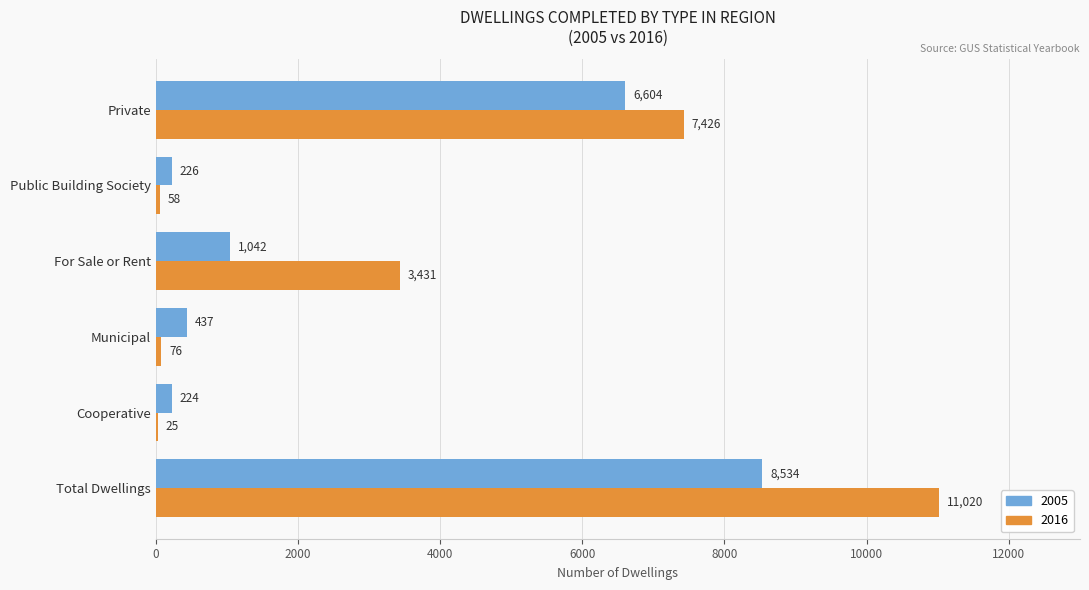

At which label is 2005 closest to 4379?

Private